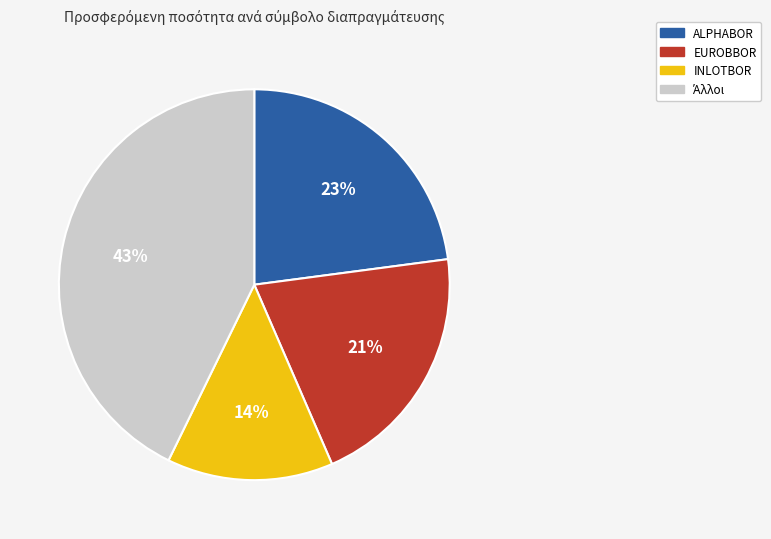

To the nearest percent, what is the difference between the largest and smallest slice percentages?

29%